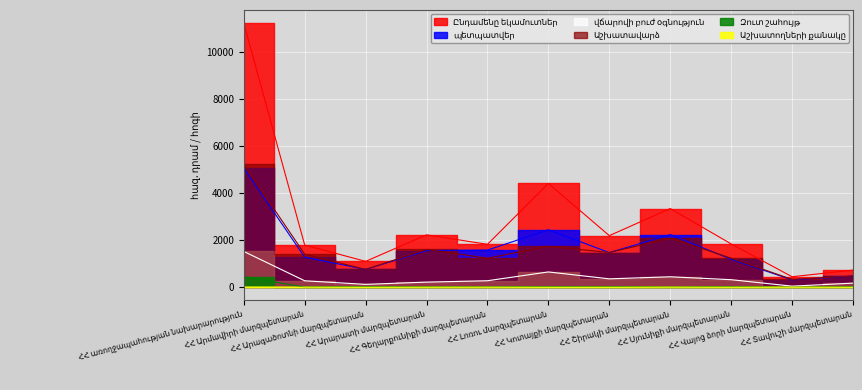

What is the maximum value shown in the chart?

11246.7